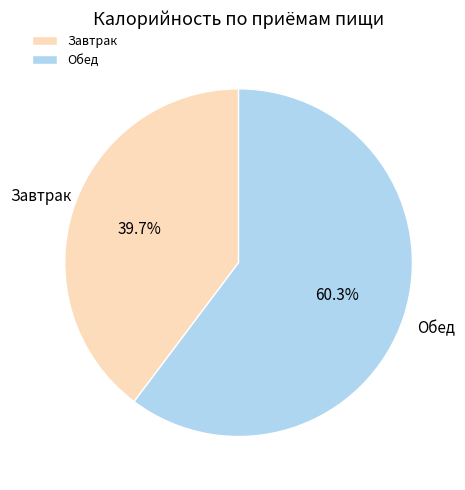

Count the number of slices in the pie.

2